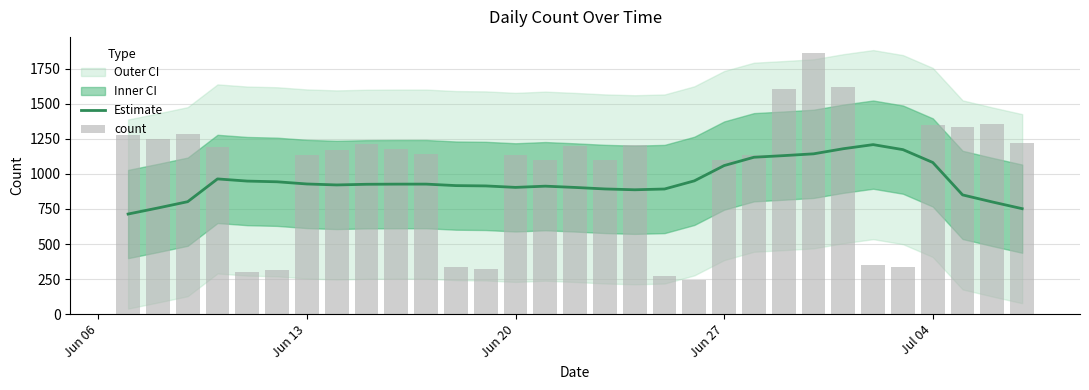

What is the difference between the maximum and second lowest values in the Estimate series?

456.3